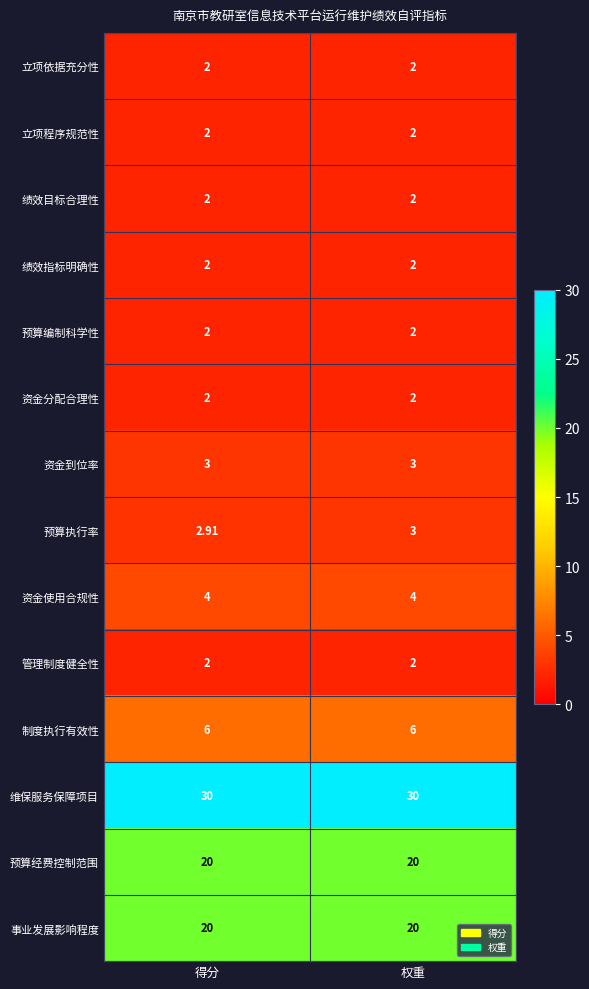

Which series has the largest range (max minus min)?

预算执行率